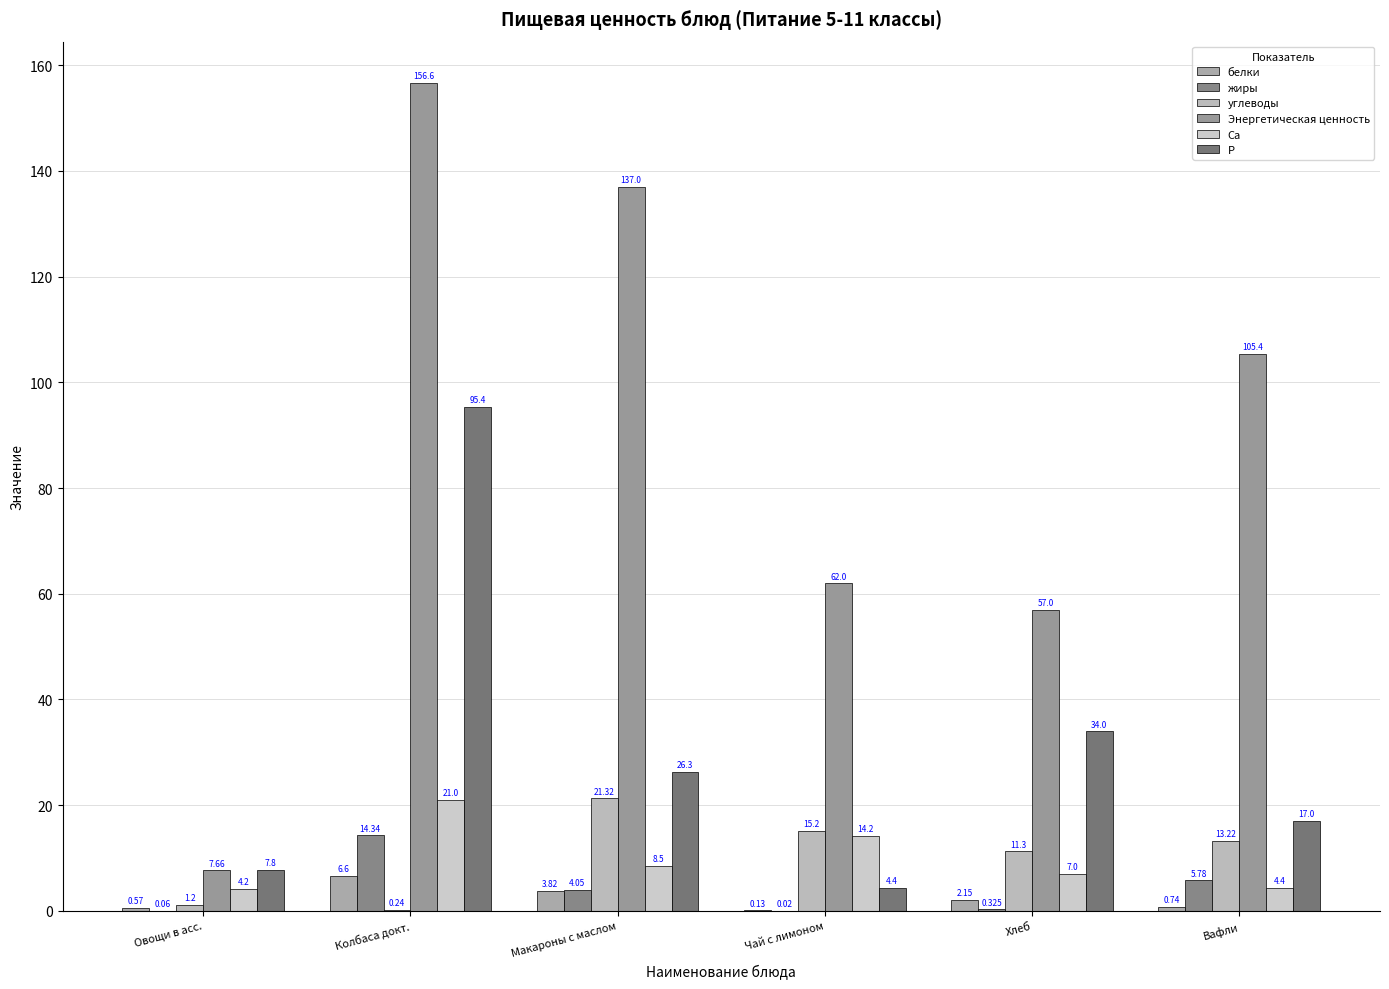

How many groups of bars are there?

6